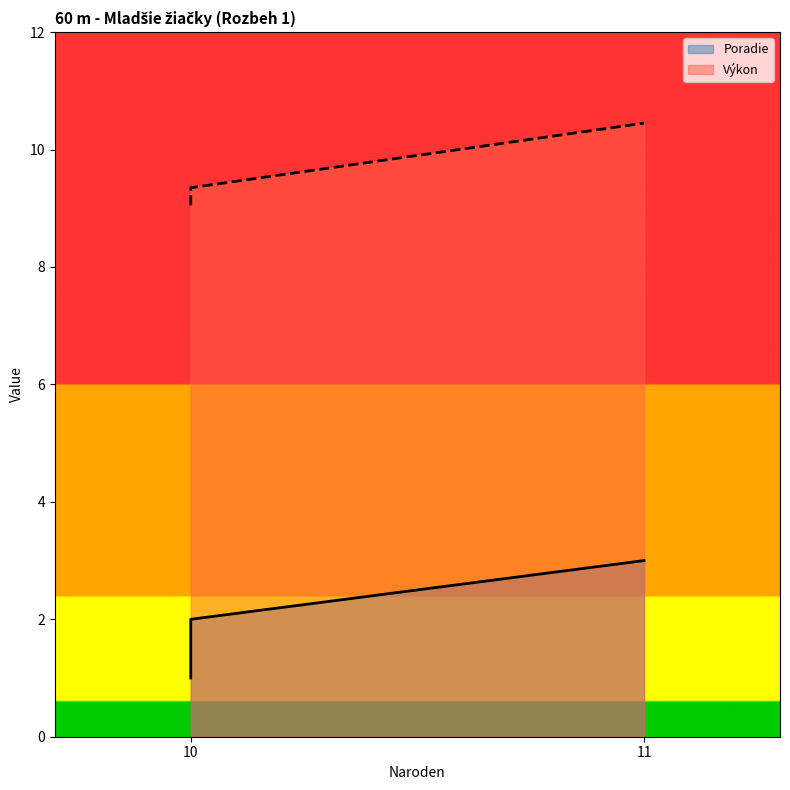

What is the spread (max minus min) of values at 10?

8.1